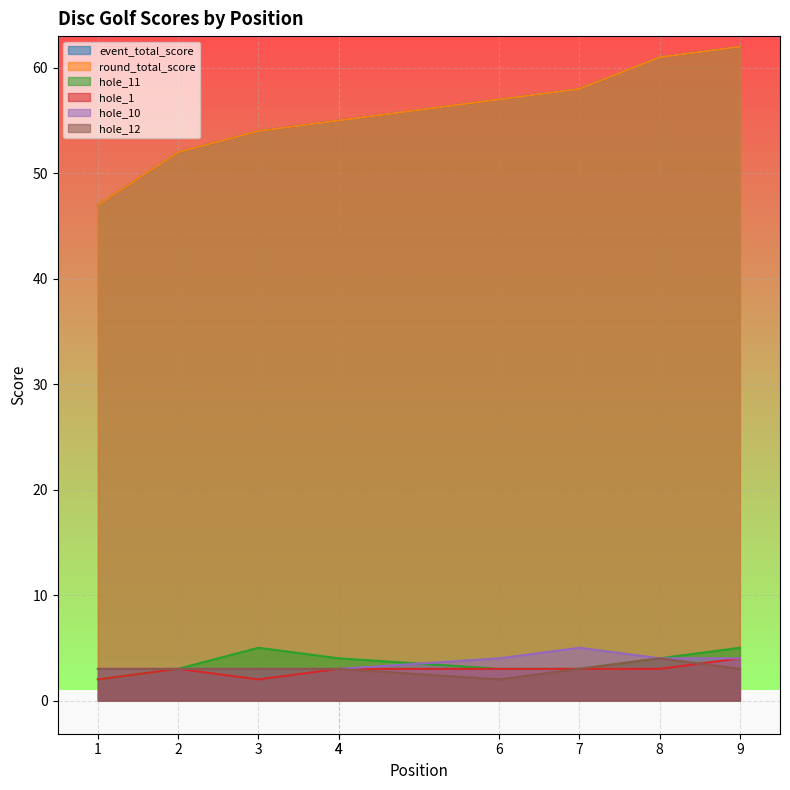

What value does the hole_1 series have at 4?

3